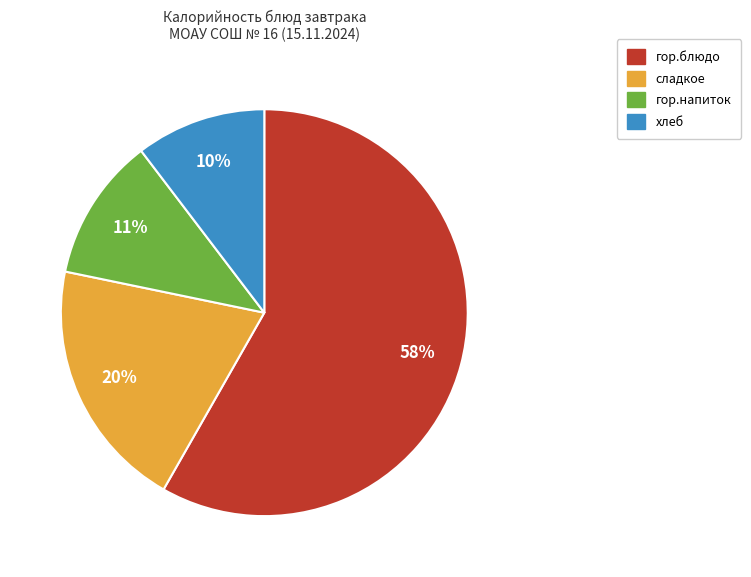

Which category has the biggest portion of the pie?

гор.блюдо